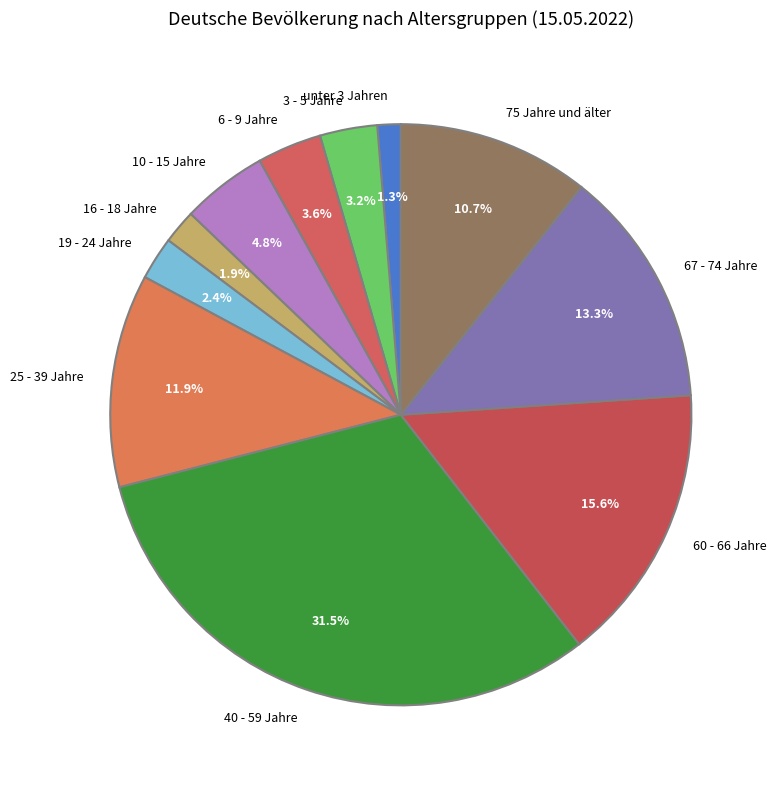

Combined, do 3 - 5 Jahre and 10 - 15 Jahre account for over 50%?

No